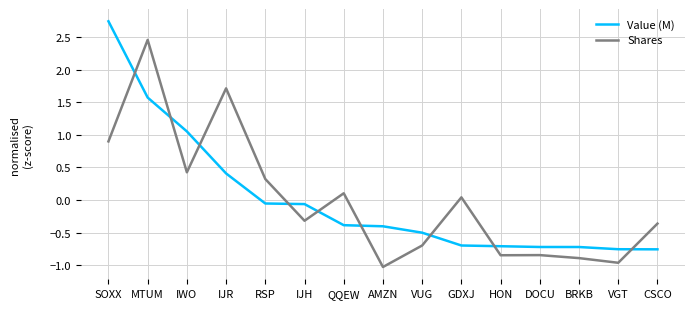

Is the value of Value (M) at QQEW greater than the value of Shares at DOCU?

Yes